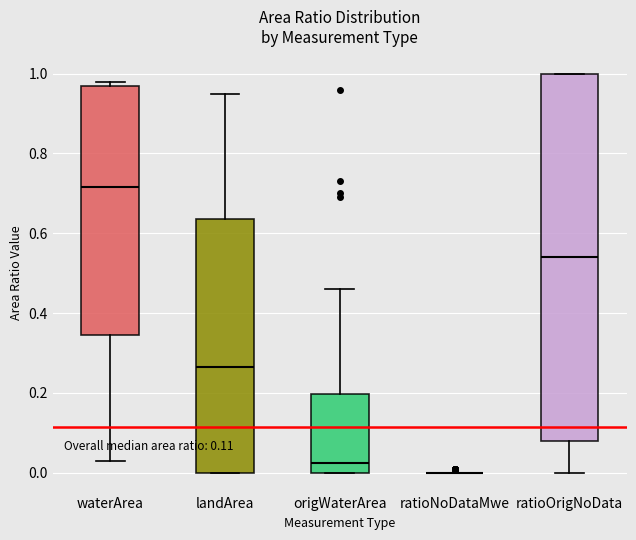

Which box is the tallest, from its lower edge to its upper edge?

ratioOrigNoData